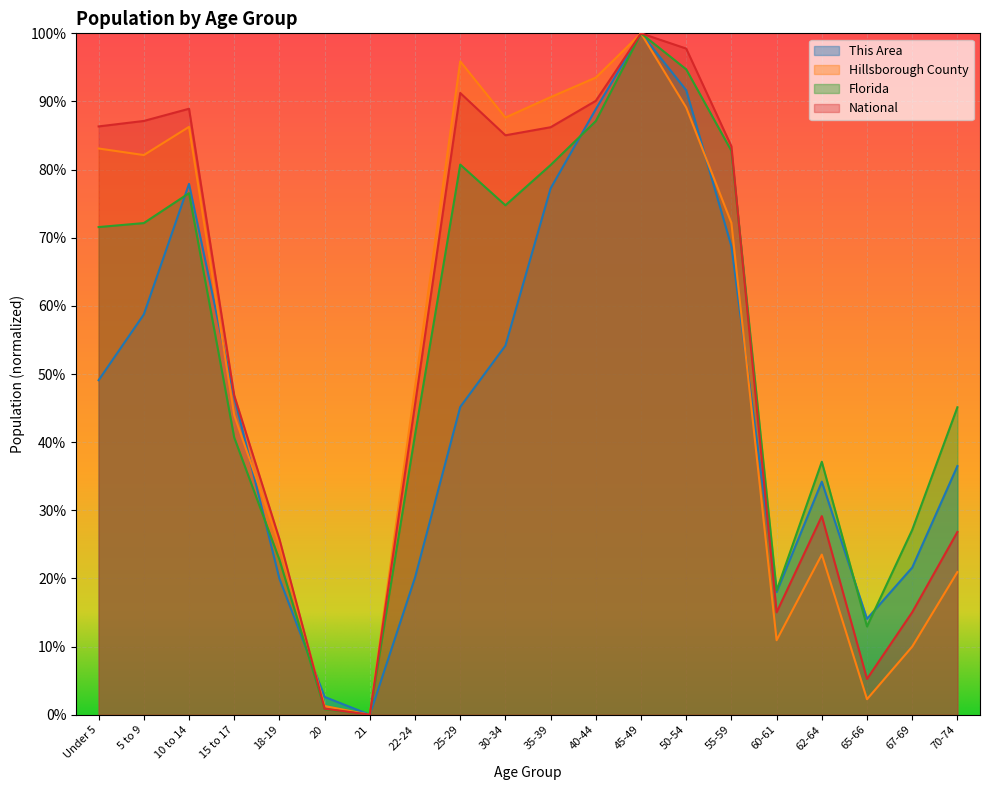

Which series ends up on top after the final intersection of This Area and National?

This Area